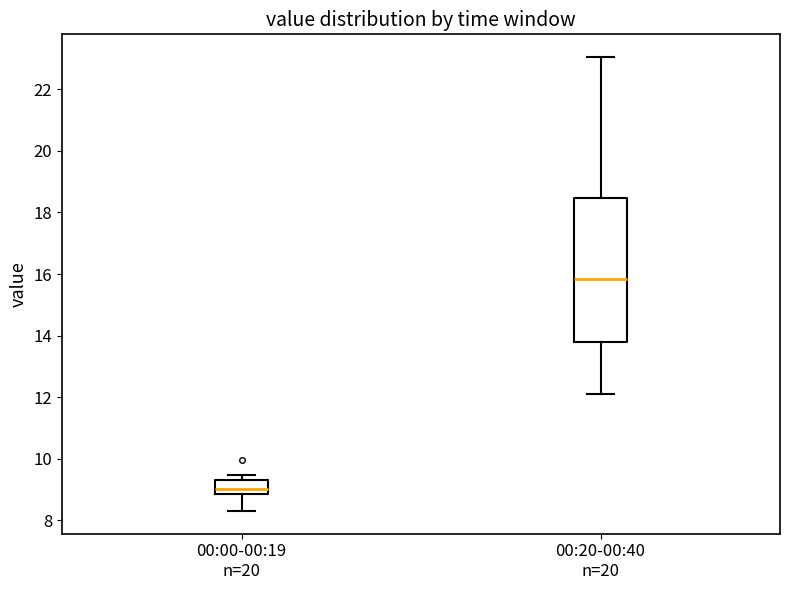

Where is the lower edge of the box for 00:20-00:40 n=20 on the y-axis? The values are not printed on the chart, so give them approximately, as read against the axis.

13.8